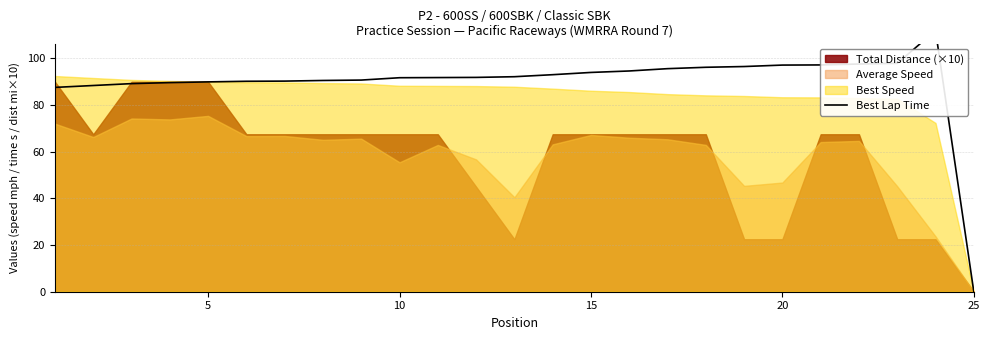

Count the number of categories in the chart.

25